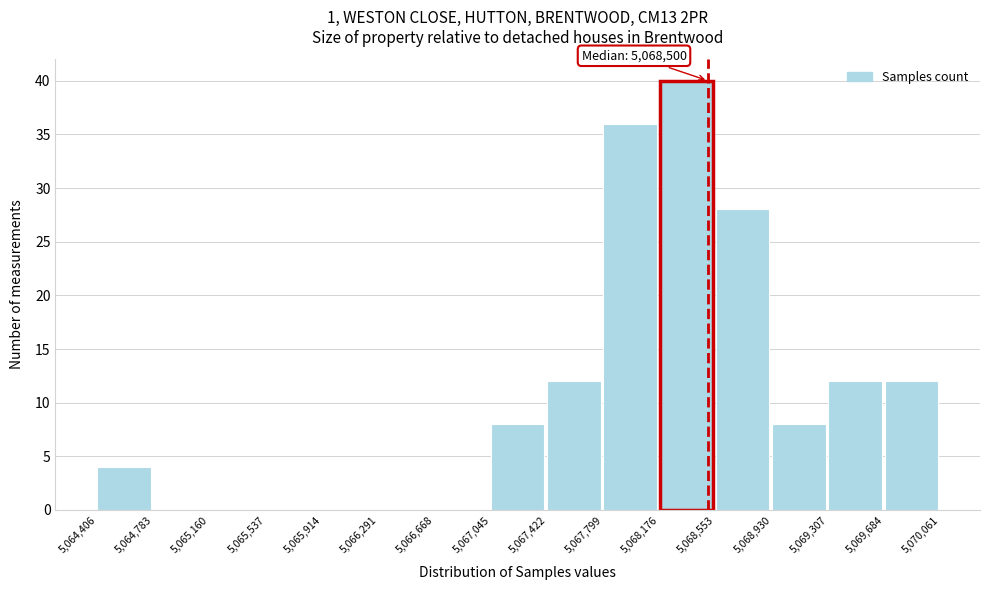

Over which range of the x-axis is the bar tallest?

5,068,176 to 5,068,553